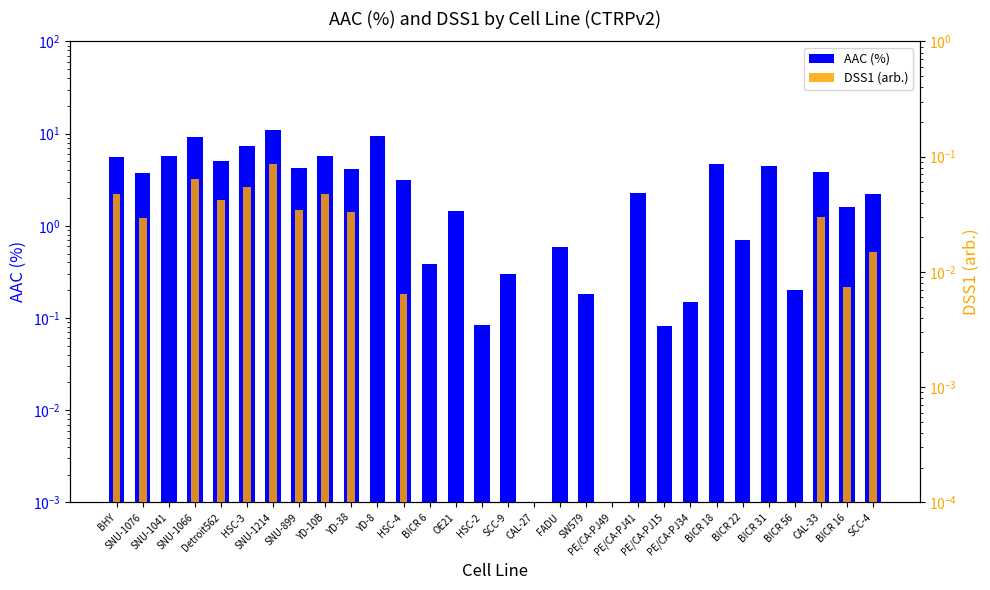

Rank the series by their average value, from lowest to highest.

DSS1 (arb.), AAC (%)